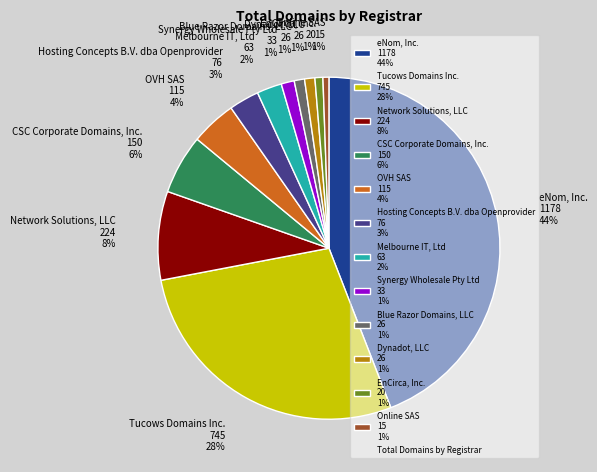

Do Tucows Domains Inc. 745 28% and CSC Corporate Domains, Inc. 150 6% together represent more than half of the pie?

No